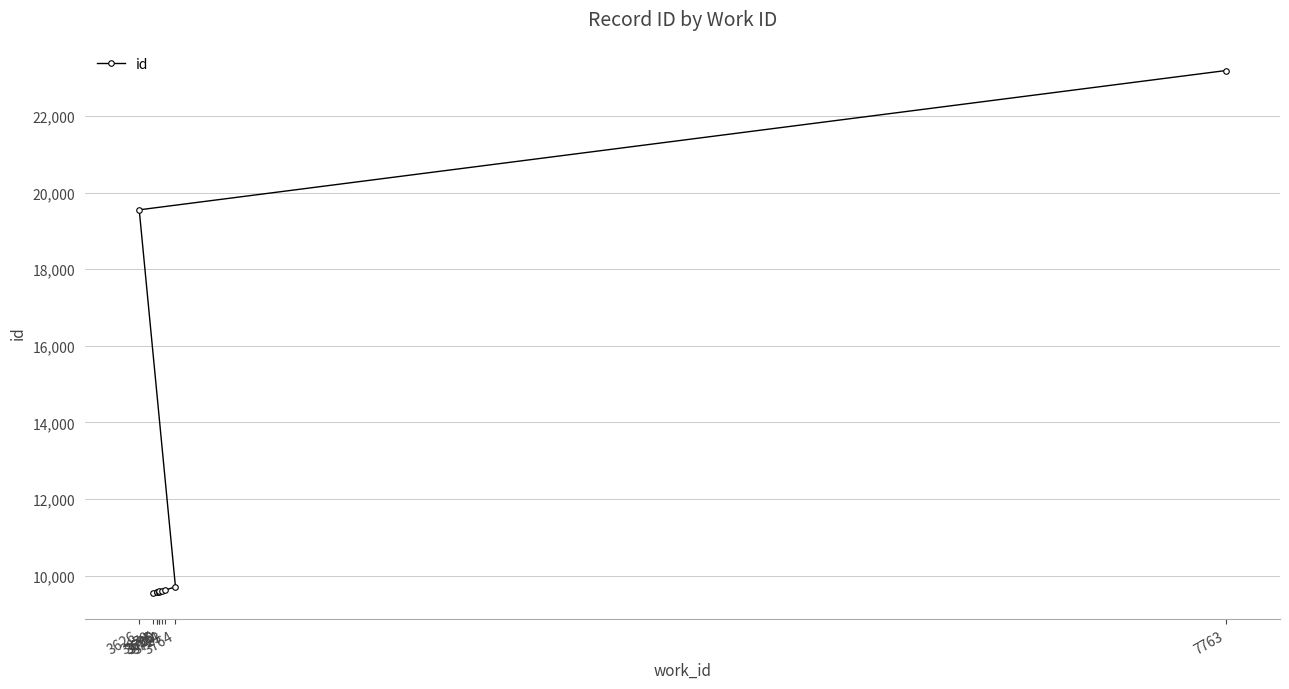

List the labels in order of value, largest first.

7763, 3626, 3764, 3723, 3714, 3700, 3700, 3695, 3695, 3679